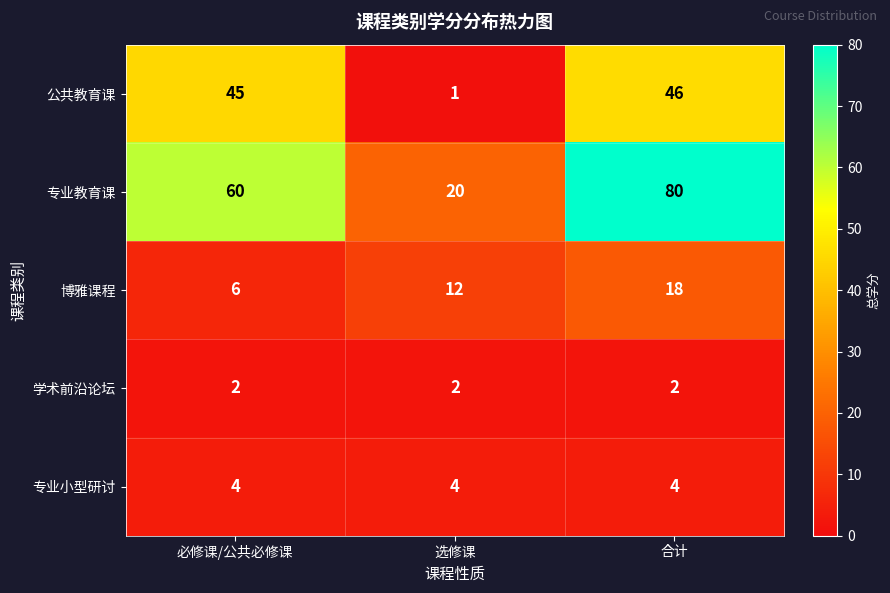

Reading right to left, list all the values displayed in this chart.

公共教育课: 合计=46	选修课=1	必修课/公共必修课=45
专业教育课: 合计=80	选修课=20	必修课/公共必修课=60
博雅课程: 合计=18	选修课=12	必修课/公共必修课=6
学术前沿论坛: 合计=2	选修课=2	必修课/公共必修课=2
专业小型研讨: 合计=4	选修课=4	必修课/公共必修课=4